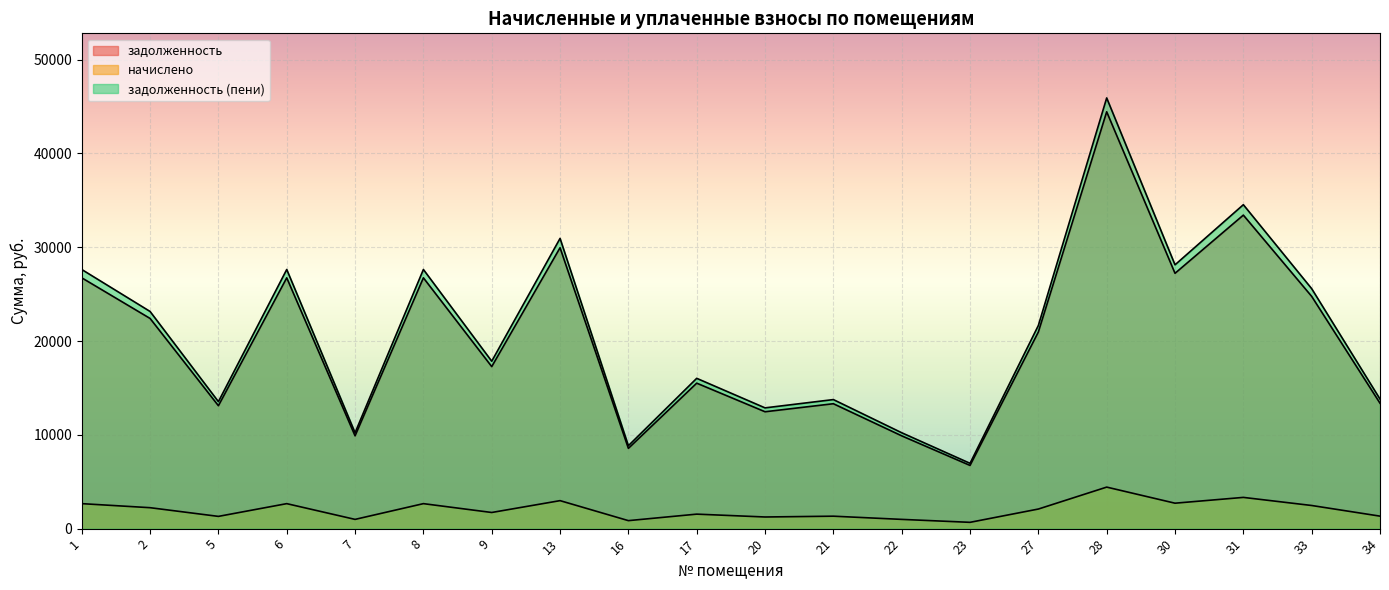

What is the spread (max minus min) of values at 34?

12483.0